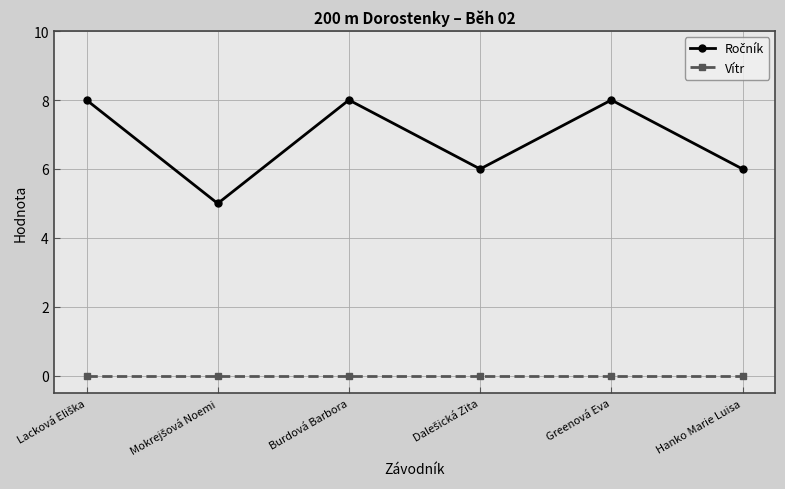

What is the maximum value shown in the chart?

8